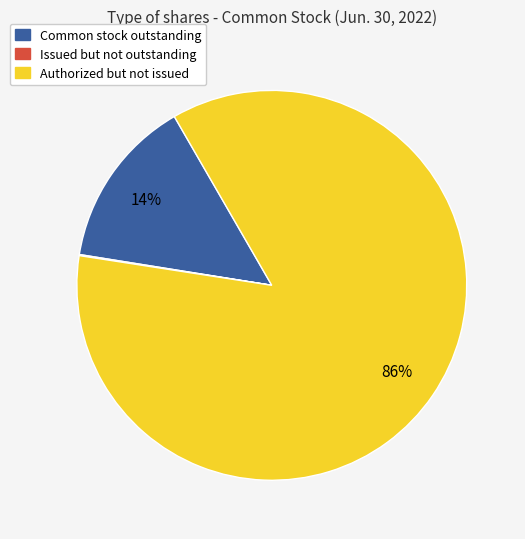

To the nearest percent, what is the average slice percentage?

33%